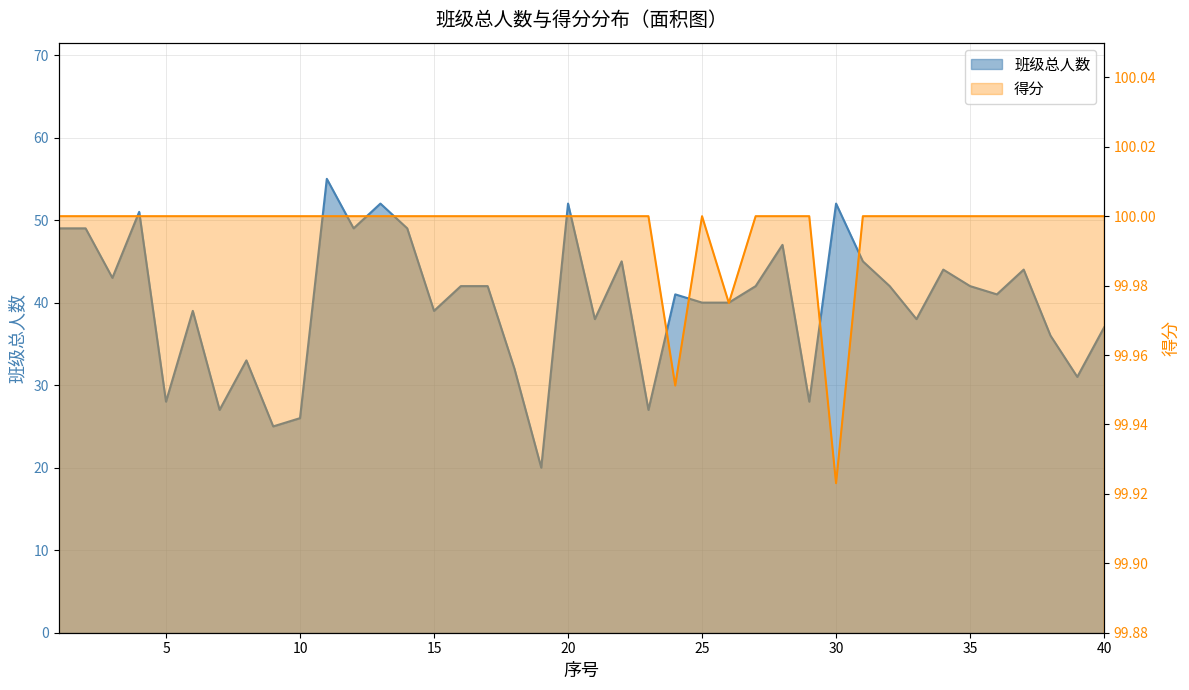

Is it true that 班级总人数 equals 44.0 at 34?

True